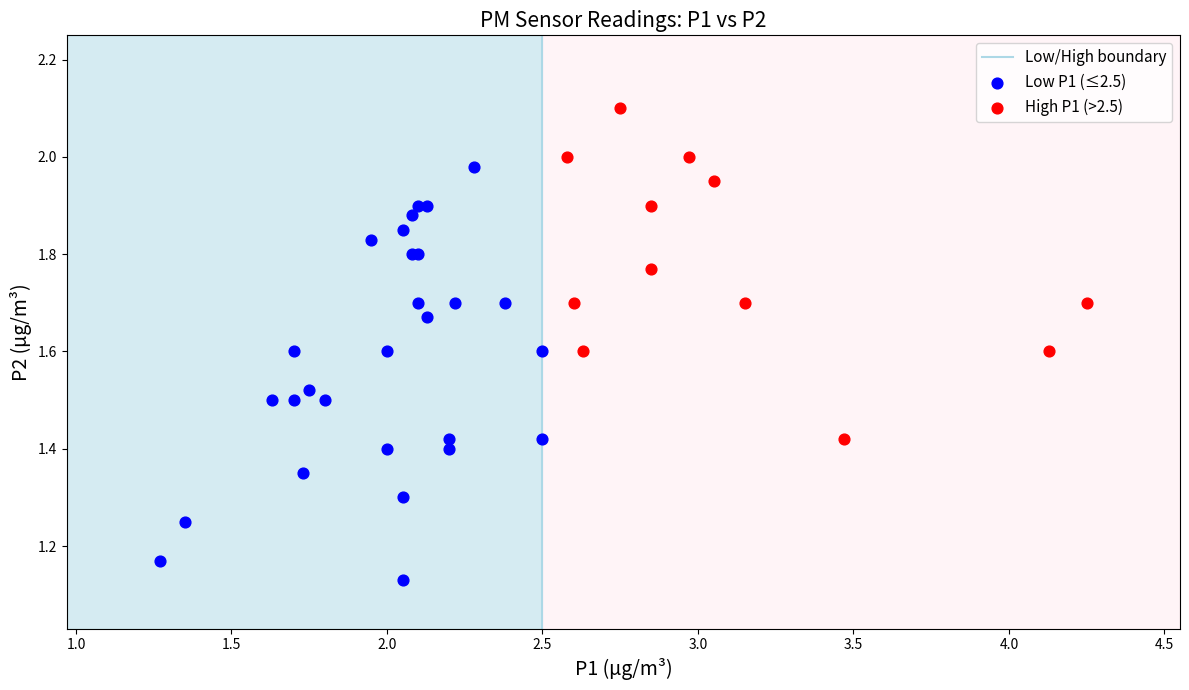

Which series reaches the maximum Y coordinate?

High P1 (>2.5)